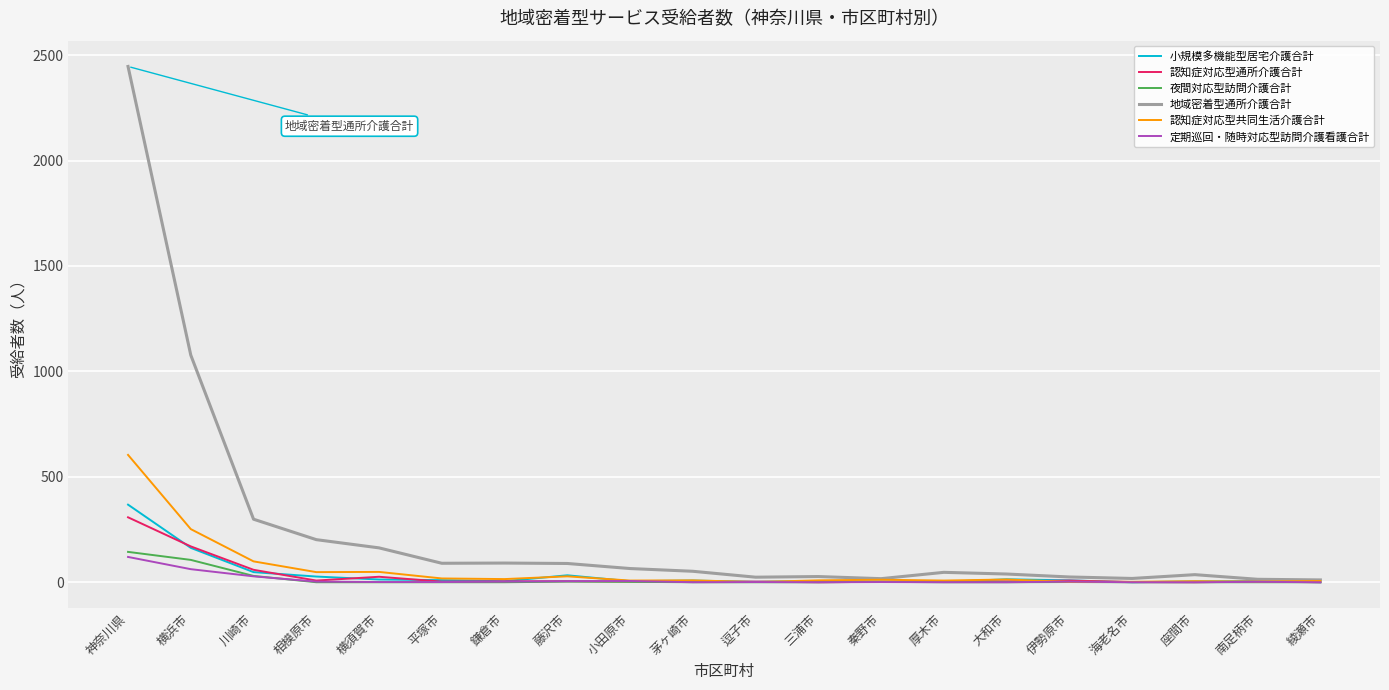

Is it true that 小規模多機能型居宅介護合計 equals 3 at 秦野市?

True